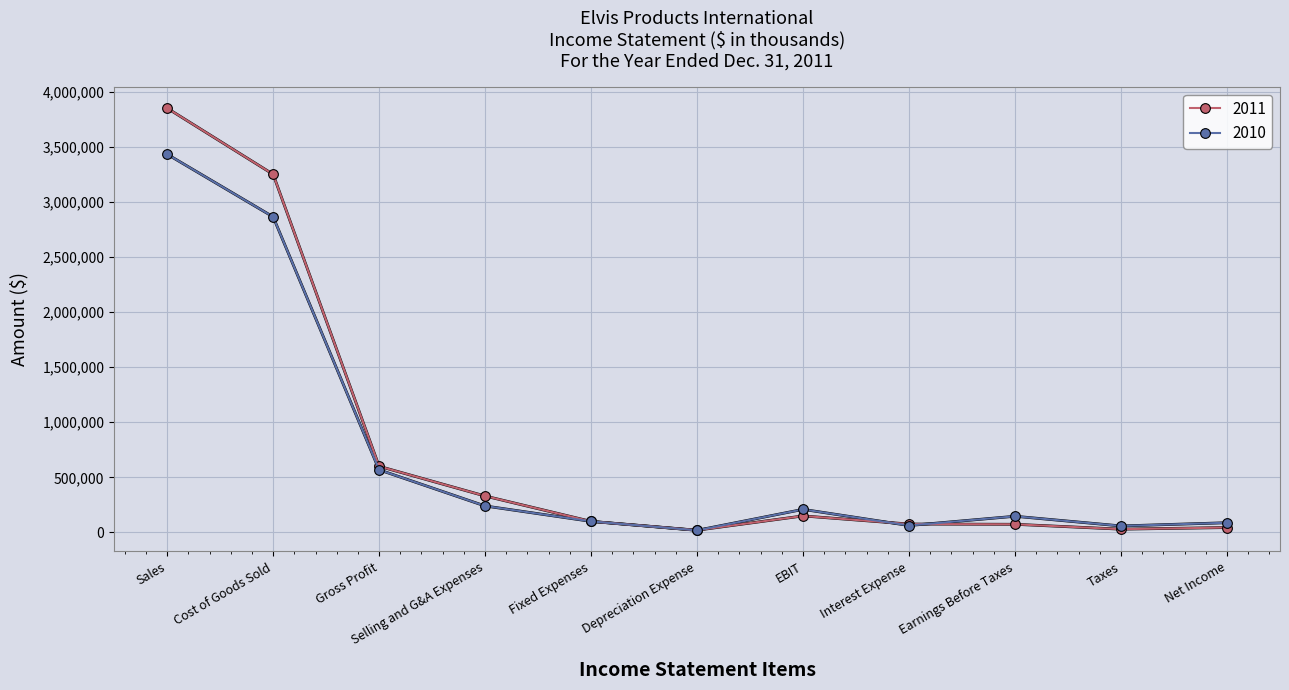

List the series in order of their peak value, lowest first.

2010, 2011